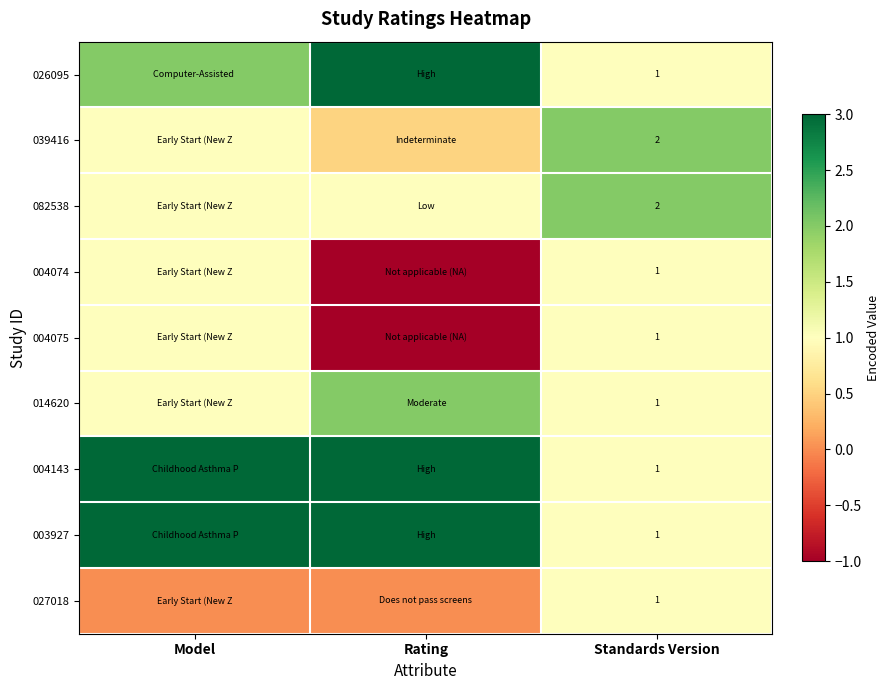

What is the total value across all series at Model?

13.0